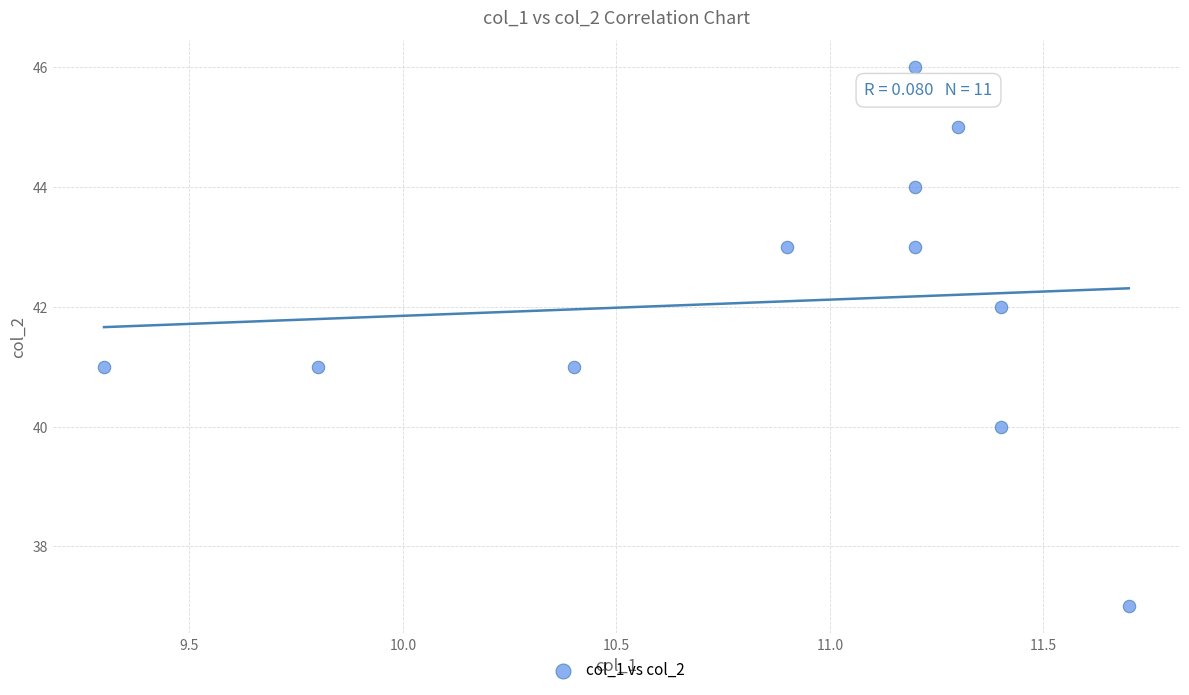

What is the average Y value?

42